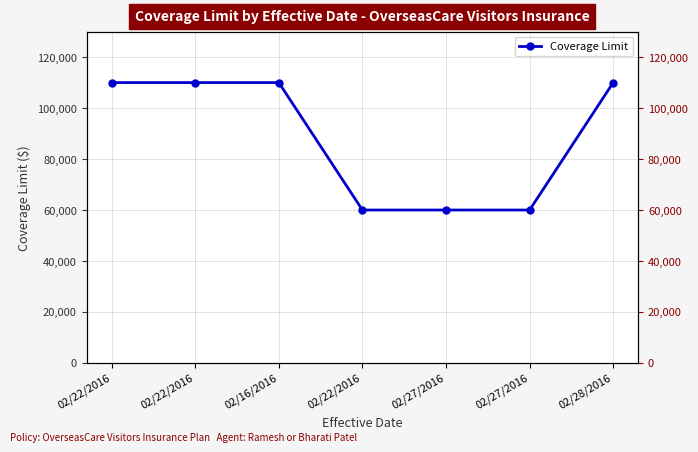

Approximately how many times larger is the value at 02/27/2016 compared to 02/27/2016?

1.0